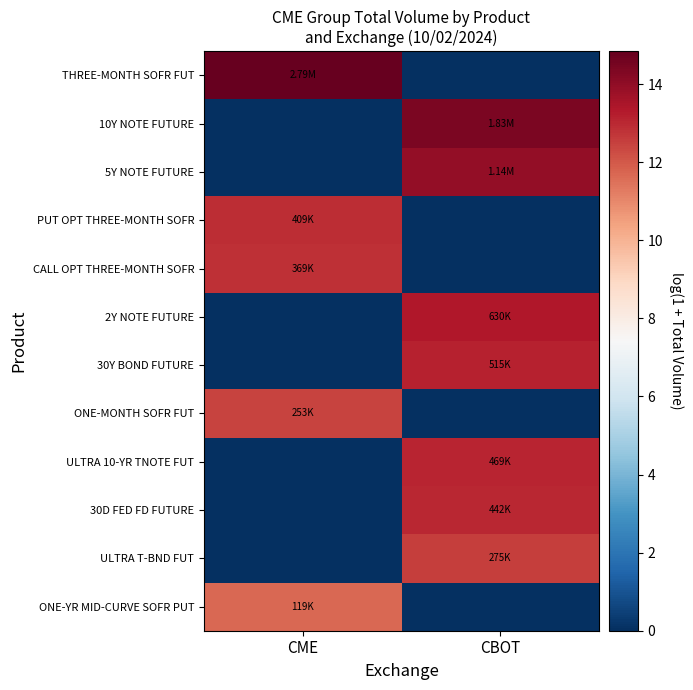

Rank the series at CME from lowest to highest value.

10Y NOTE FUTURE, 5Y NOTE FUTURE, 2Y NOTE FUTURE, 30Y BOND FUTURE, ULTRA 10-YR TNOTE FUT, 30D FED FD FUTURE, ULTRA T-BND FUT, ONE-YR MID-CURVE SOFR PUT, ONE-MONTH SOFR FUT, CALL OPT THREE-MONTH SOFR, PUT OPT THREE-MONTH SOFR, THREE-MONTH SOFR FUT